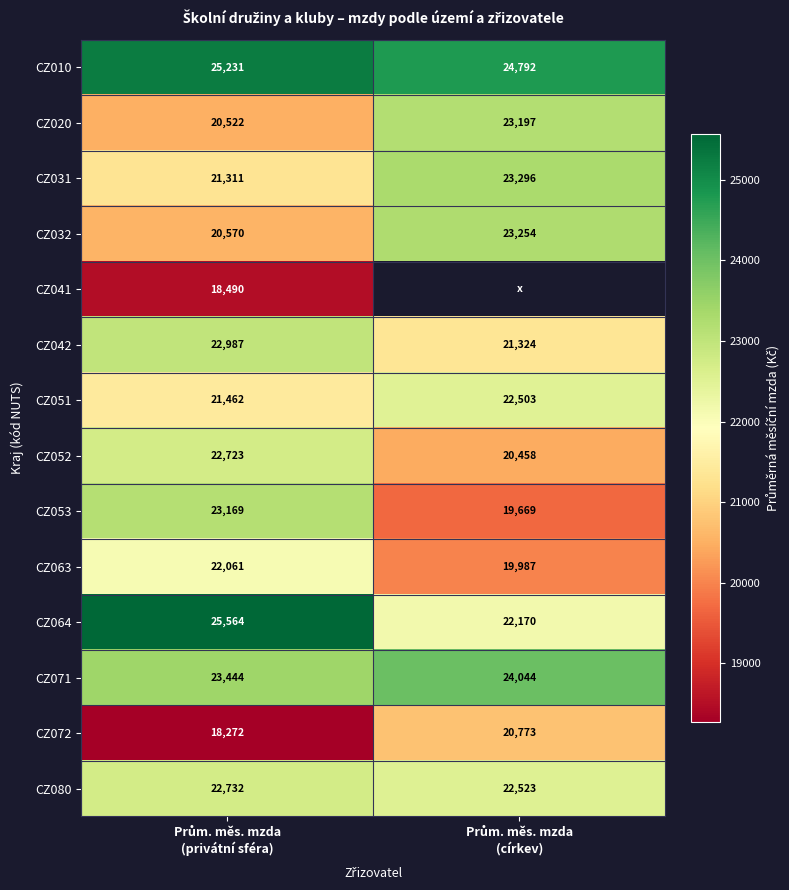

How many values in the CZ010 series are below 25231?

1